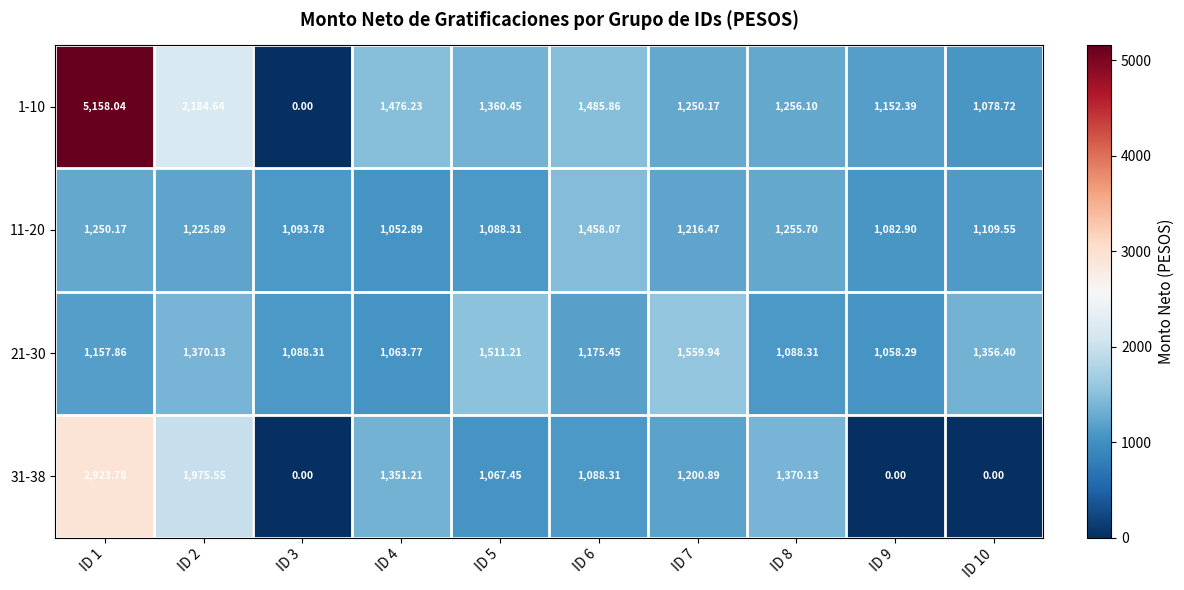

Is the value of 31-38 at ID 6 greater than the value of 1-10 at ID 8?

No